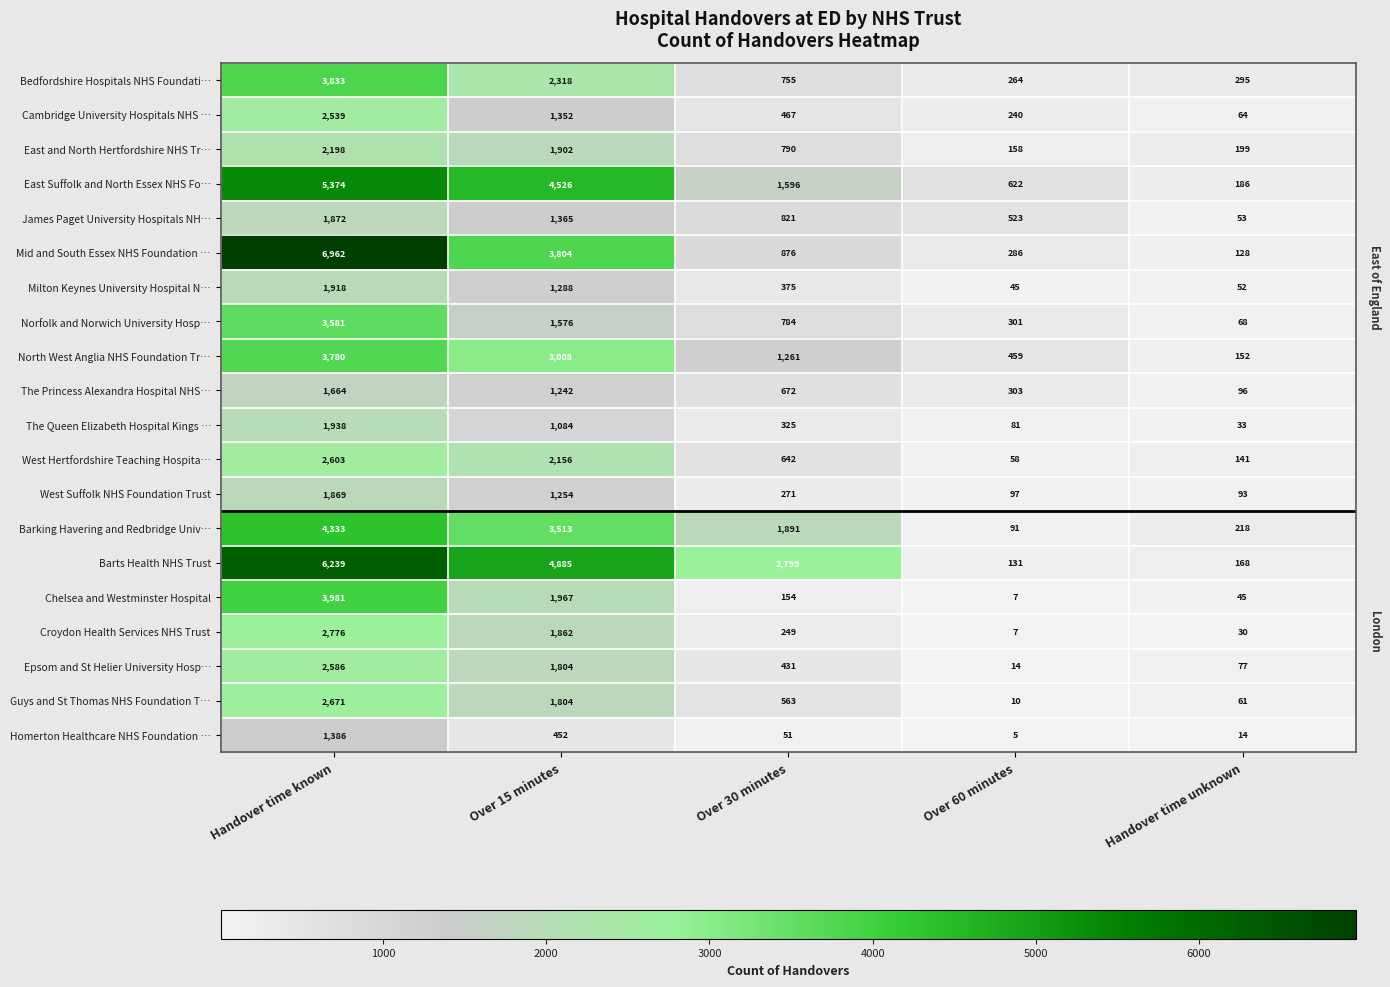

Read the Mid and South Essex NHS Foundation … value at Handover time known, to the nearest 50.

6950